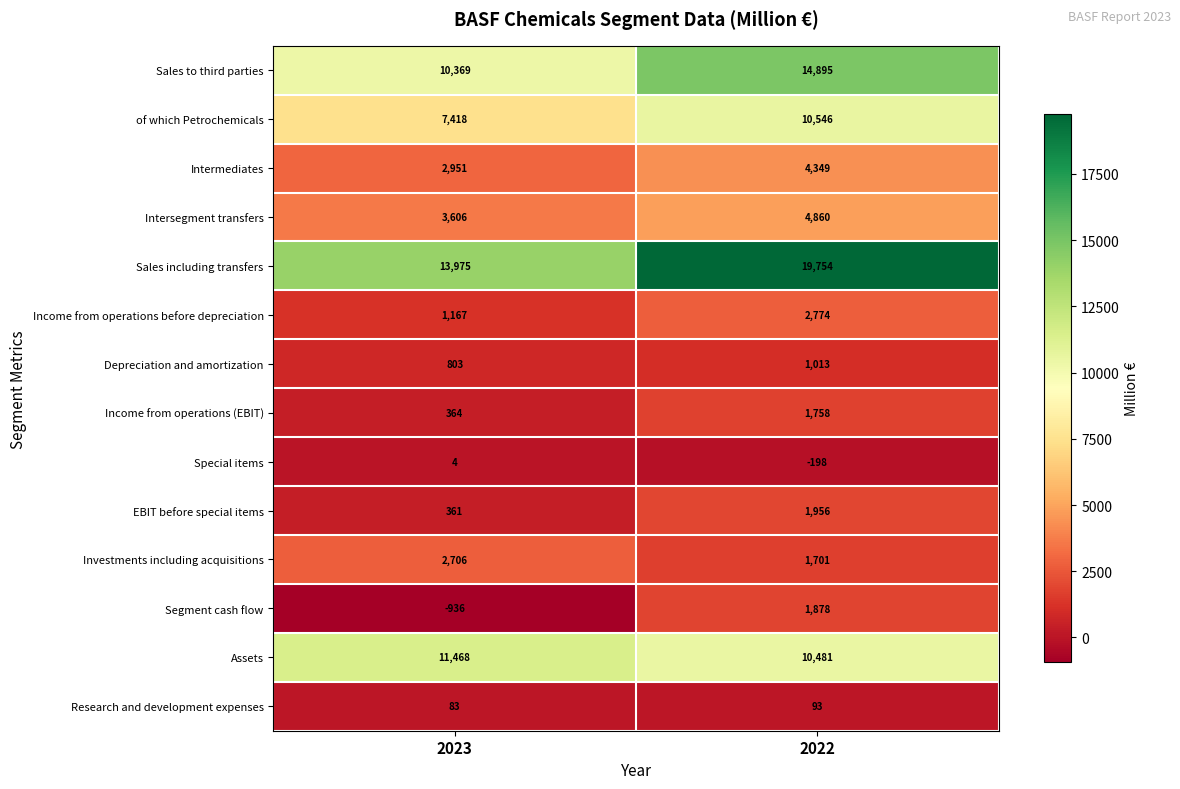

How many series are shown in this chart?

14